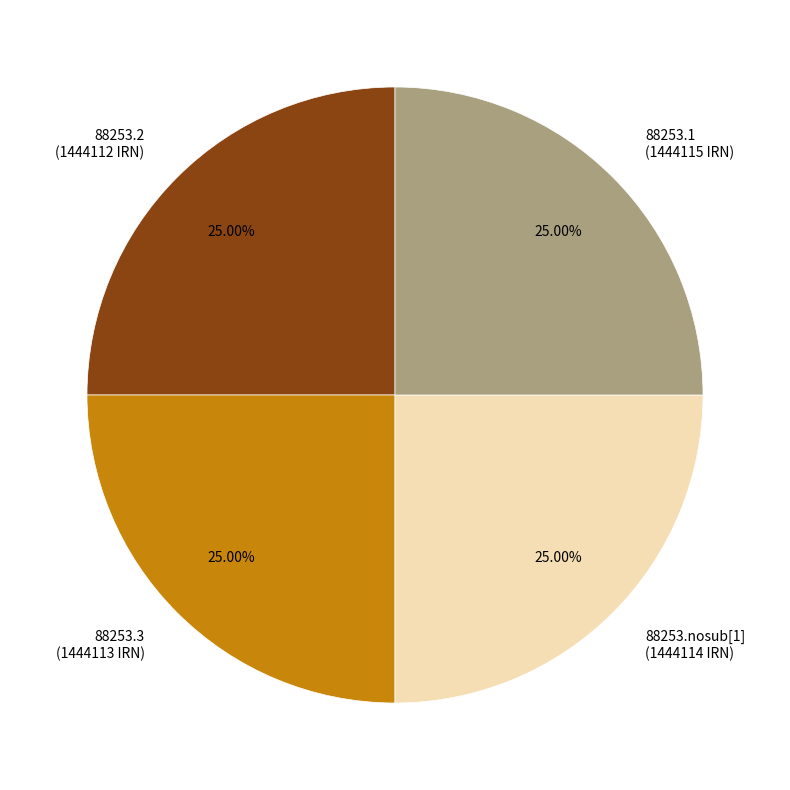

What is the ratio of the value at 88253.2 (1444112 IRN) to the value at 88253.nosub[1] (1444114 IRN)?

1.0